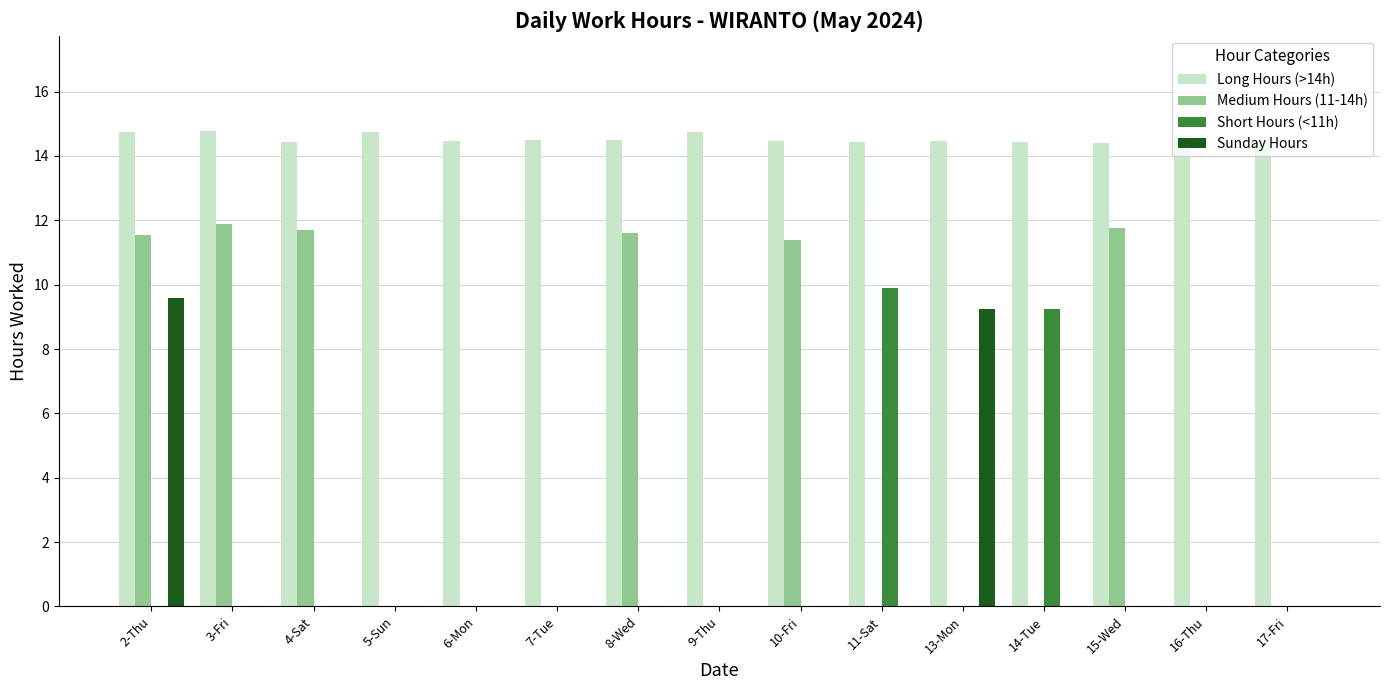

The Long Hours (>14h) series shows 20.6 at 5-Sun. True or false?

False